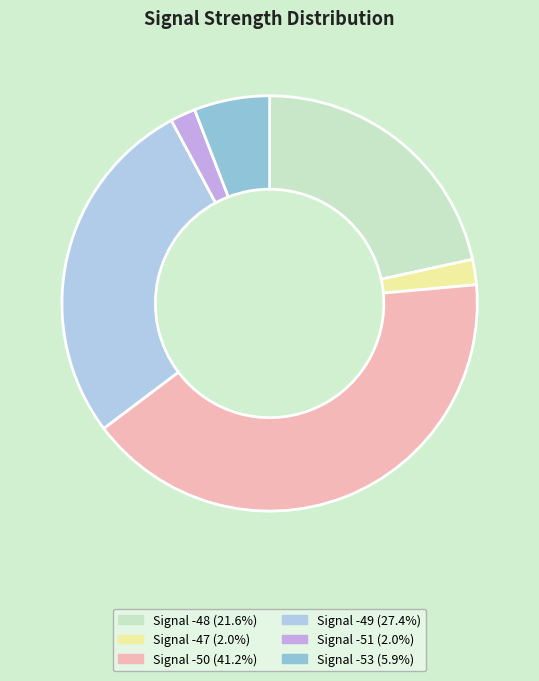

Count the number of slices in the pie.

6